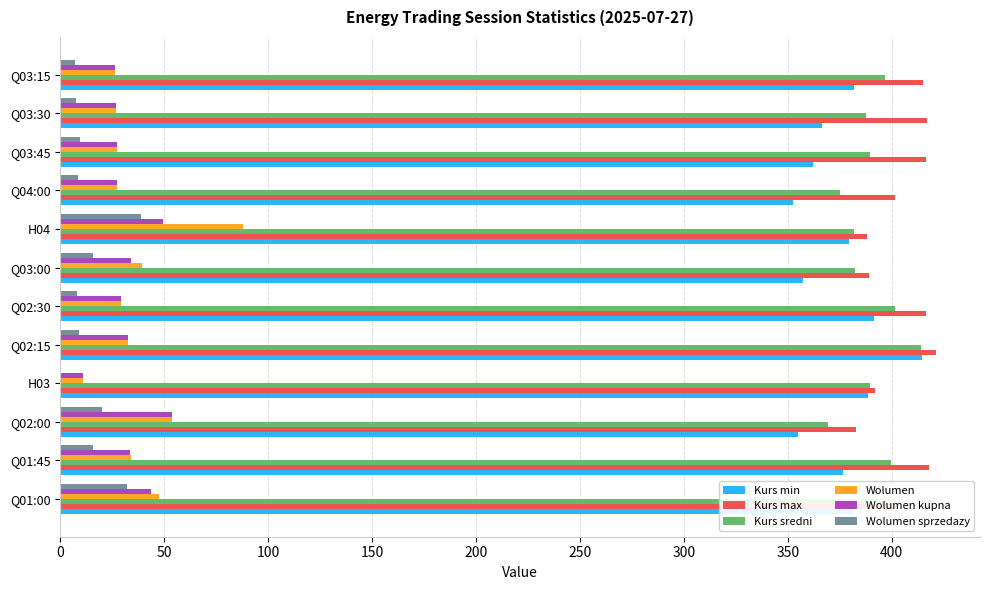

At which category does the chart reach its peak across all series?

Q02:15